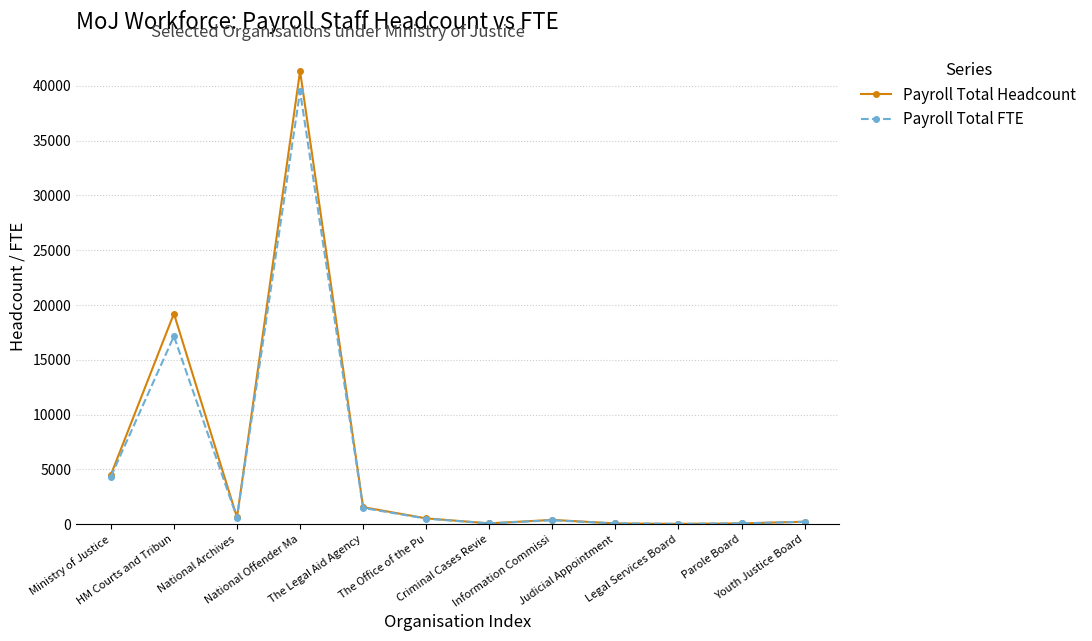

What is the sum of the Payroll Total FTE values at HM Courts and Tribun and Legal Services Board?

17183.3